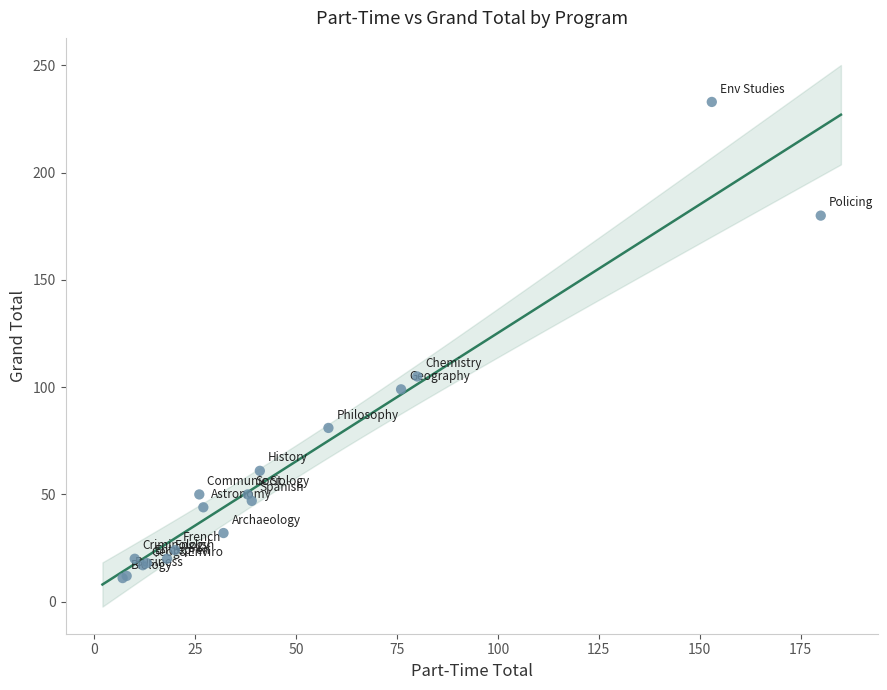

What Y value in the scatter plot is closest to 122?

105